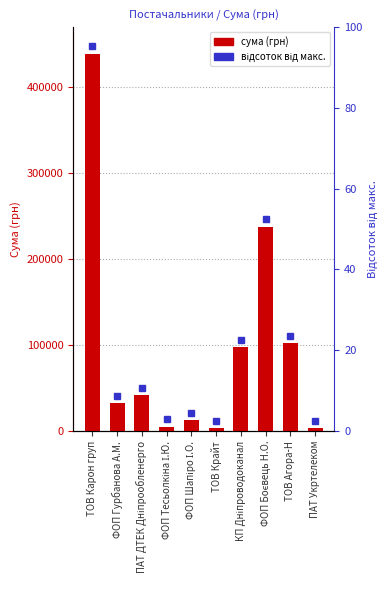

Read the value at ПАТ Укртелеком.

2998.1